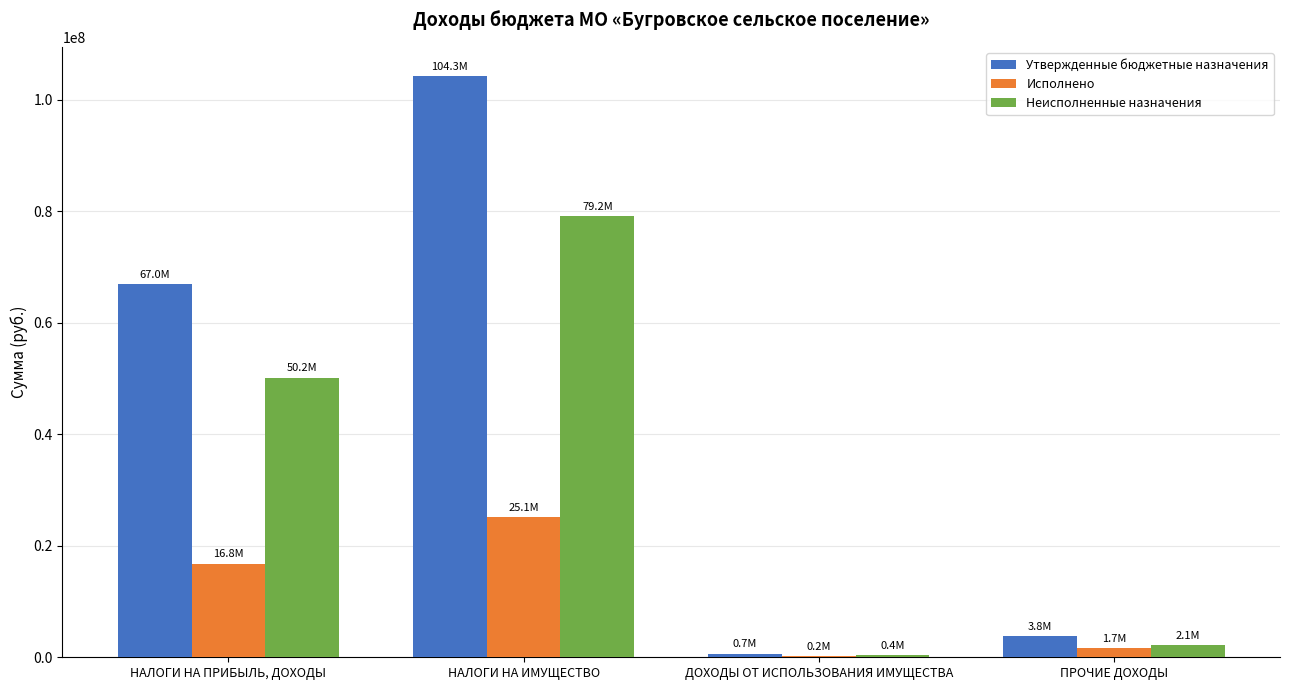

What is the total value across all series at НАЛОГИ НА ИМУЩЕСТВО?

208630000.0